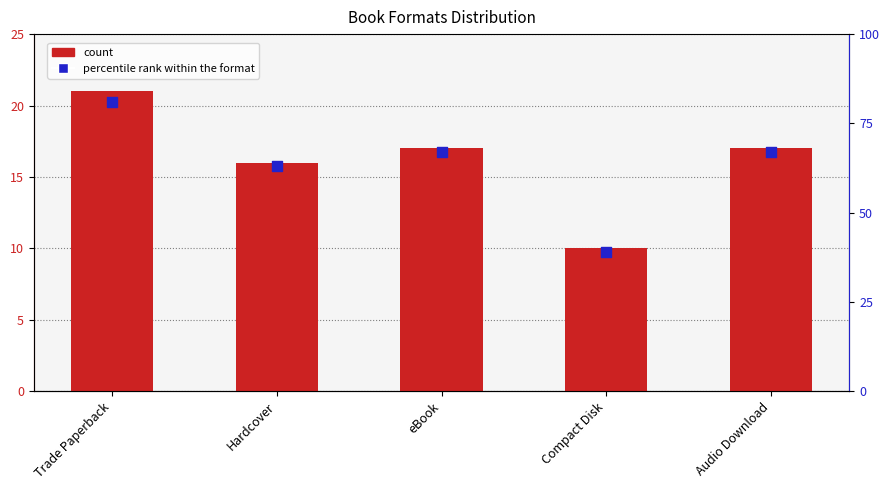

Which series reaches the minimum Y coordinate?

count